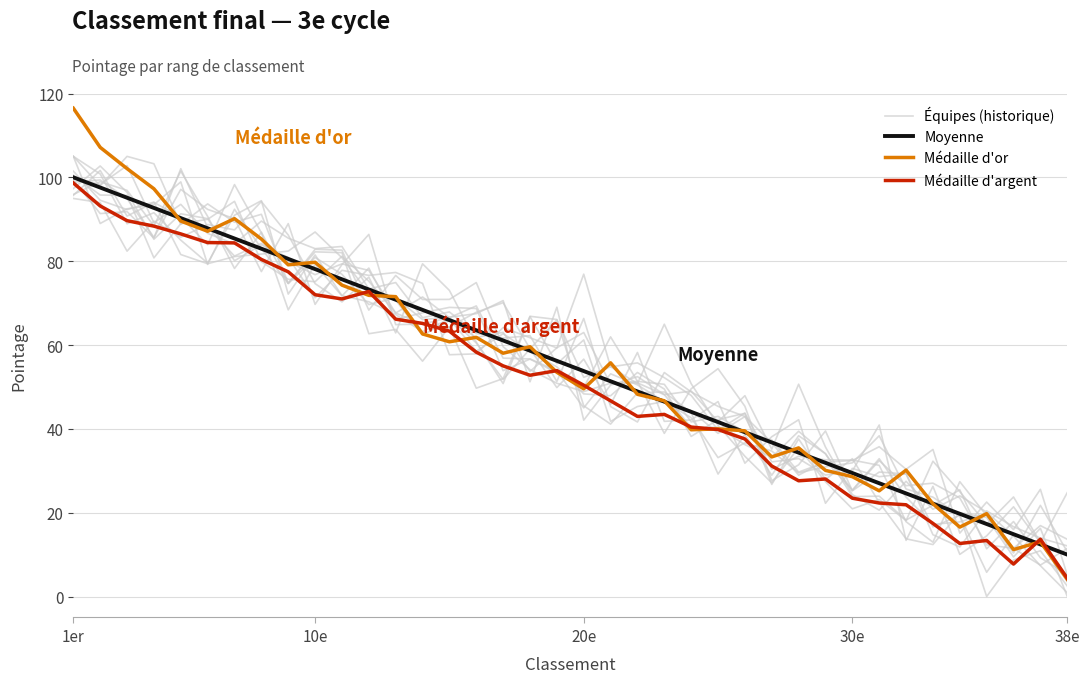

The value of Moyenne at 35 is 7.4. True or false?

False